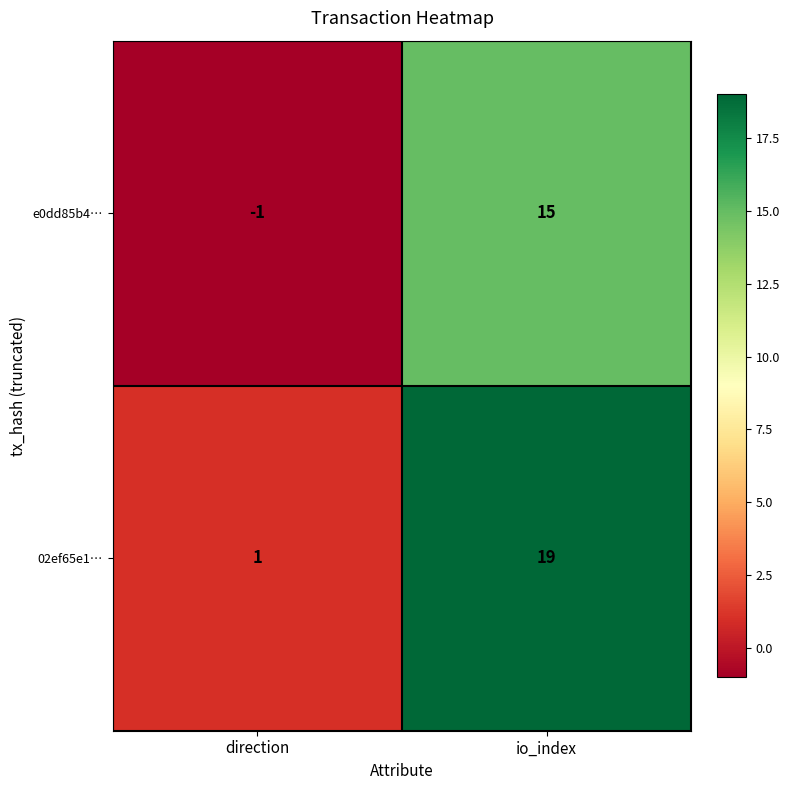

What is the maximum value for 02ef65e1…?

19